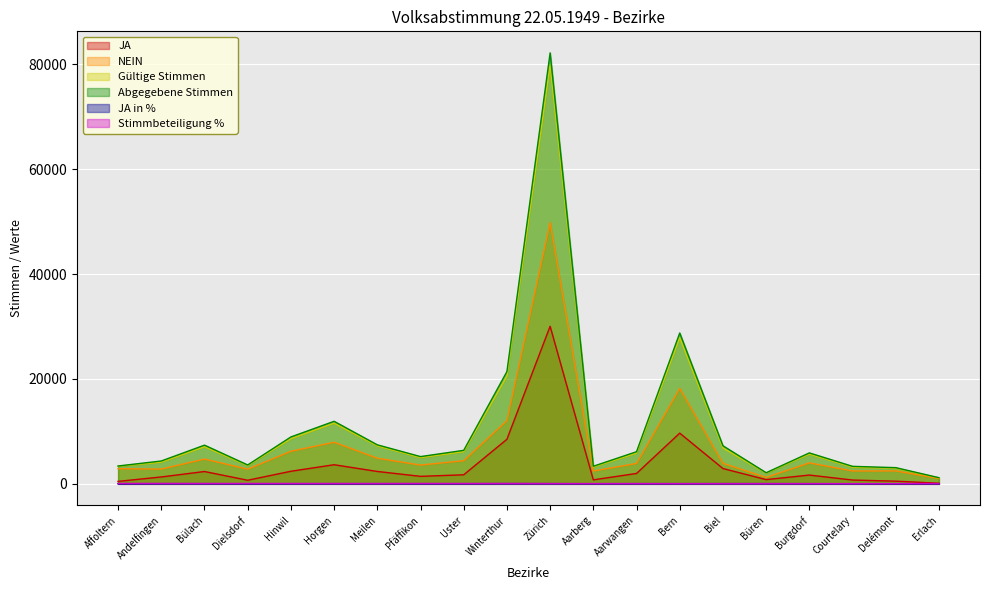

True or false: Gültige Stimmen and Abgegebene Stimmen cross at least once.

False